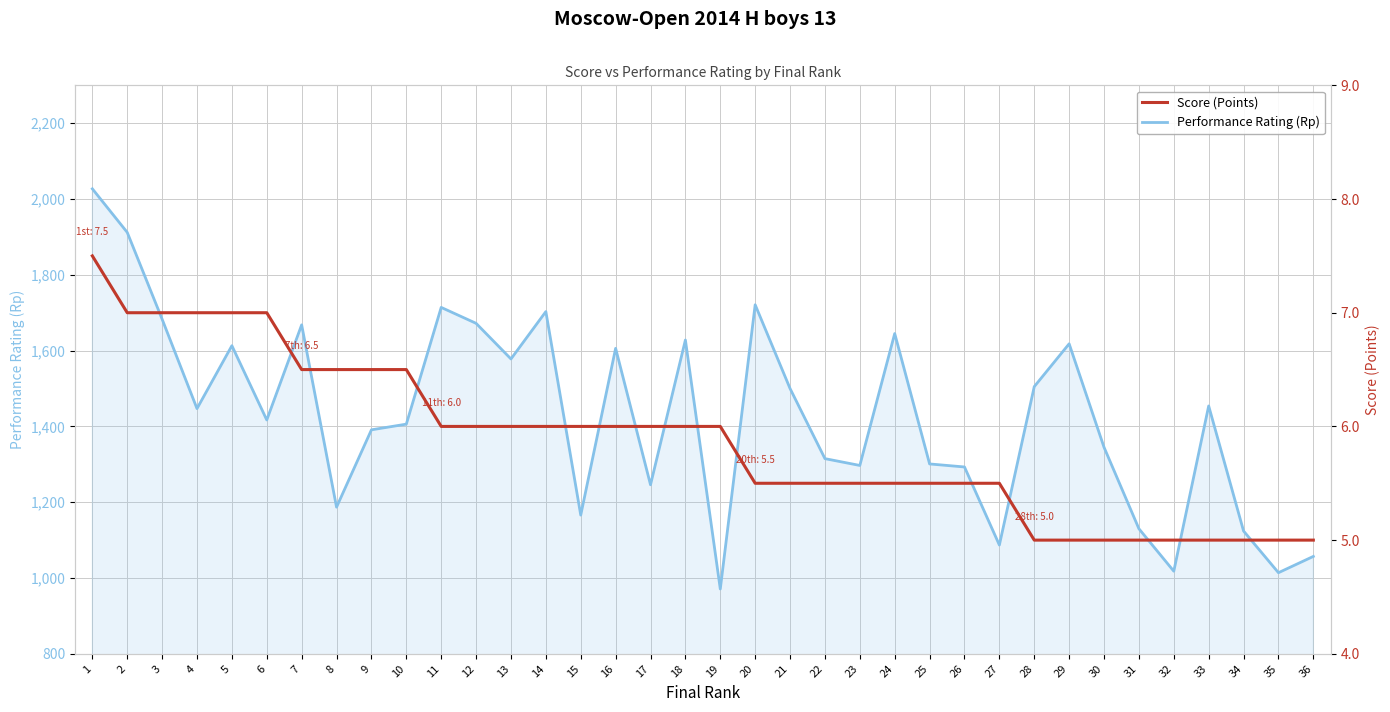

What is the total value across all series at 21?

1505.5